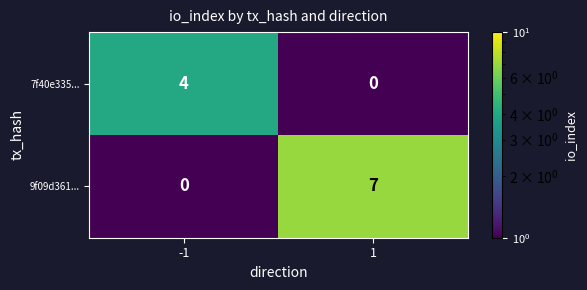

What is the average value of the 9f09d361... series?

4